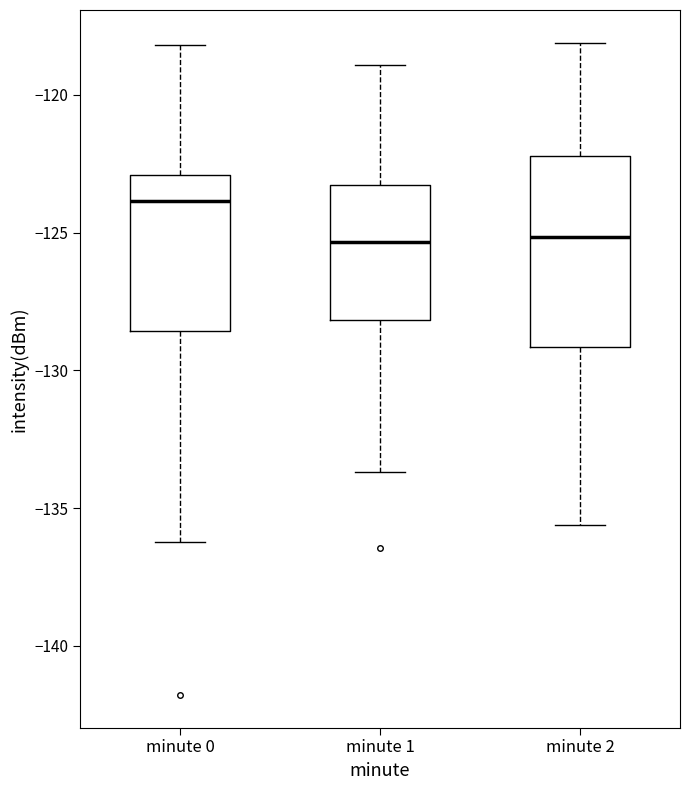

Reading left to right, transcribe this box plot: for each box, give where its median line is, the range the box spans, and where its two whiskers end, as read against the y-axis. The values are not printed on the chart, so give them approximately, as read against the axis.

minute 0: median -124.0, box -128.5 to -123.0, whiskers -136.0 to -118.0
minute 1: median -125.5, box -128.0 to -123.5, whiskers -133.5 to -119.0
minute 2: median -125.0, box -129.0 to -122.0, whiskers -135.5 to -118.0